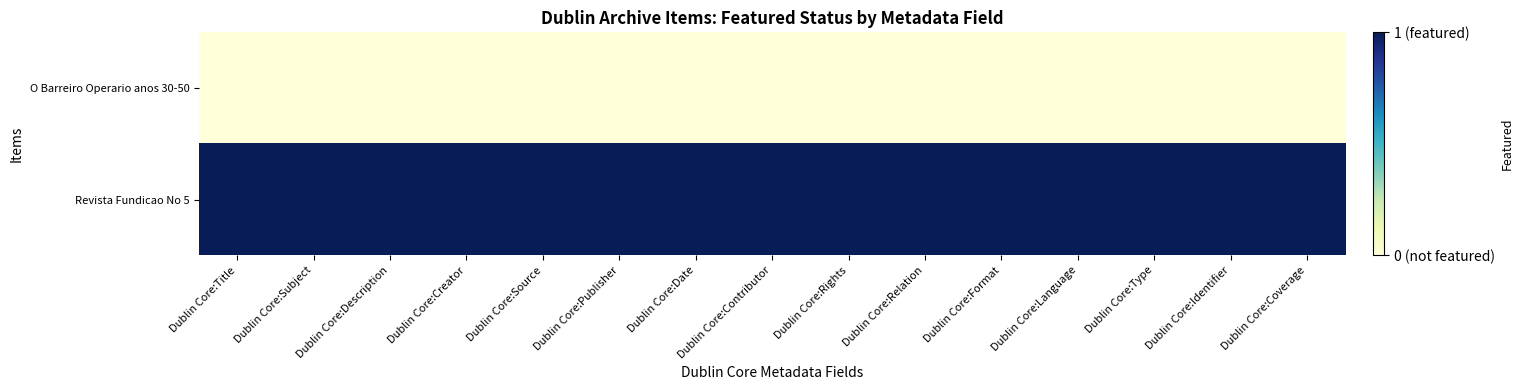

How many categories are shown in the chart?

15